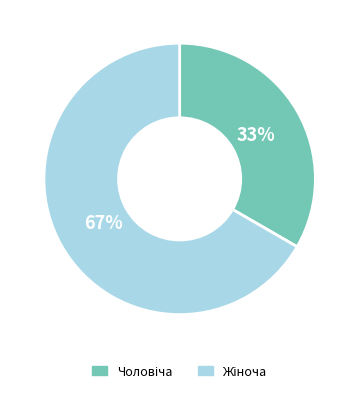

To the nearest percent, what is the average slice percentage?

50%